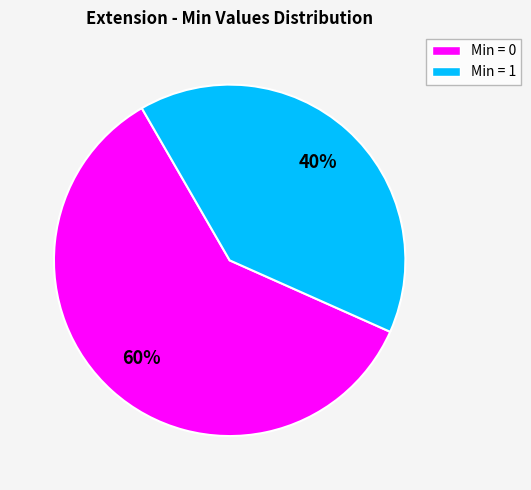

Does any single category account for the majority?

Yes